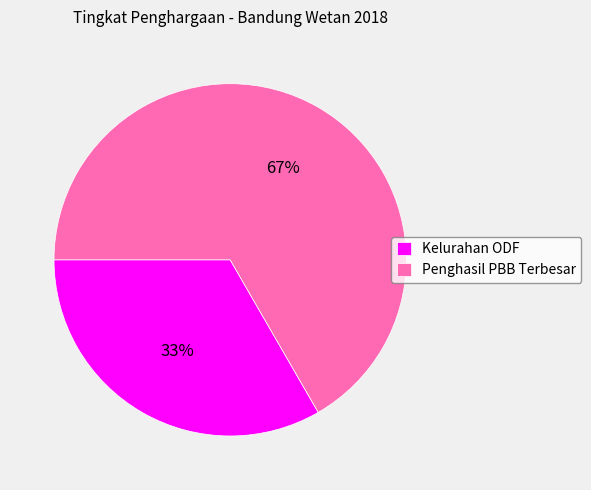

Is Kelurahan ODF the majority of the pie?

No